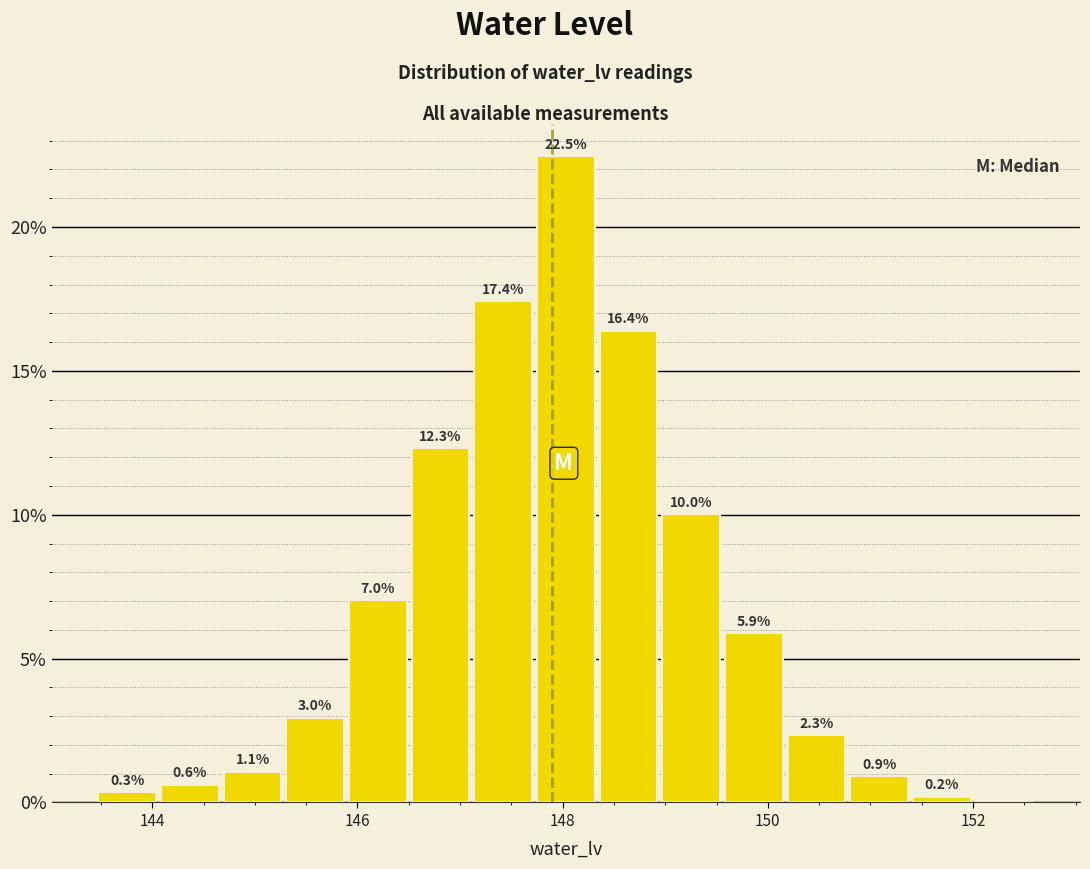

Read against the x-axis, roughly where is the centre of the tallest bar?

148.0